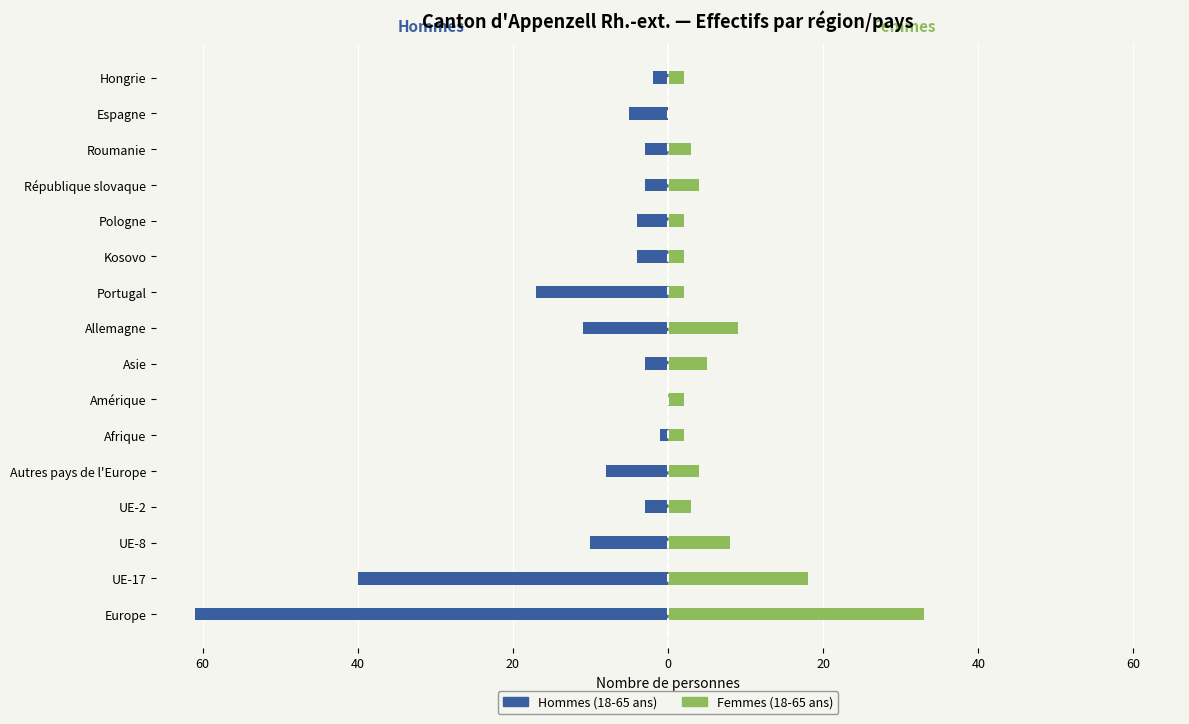

Which series changed the most between UE-8 and Allemagne?

Hommes